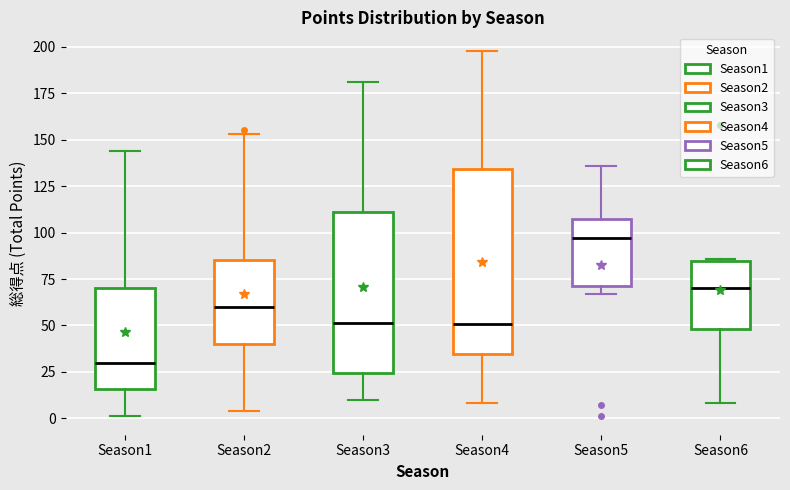

Which box's median line is the highest?

Season5